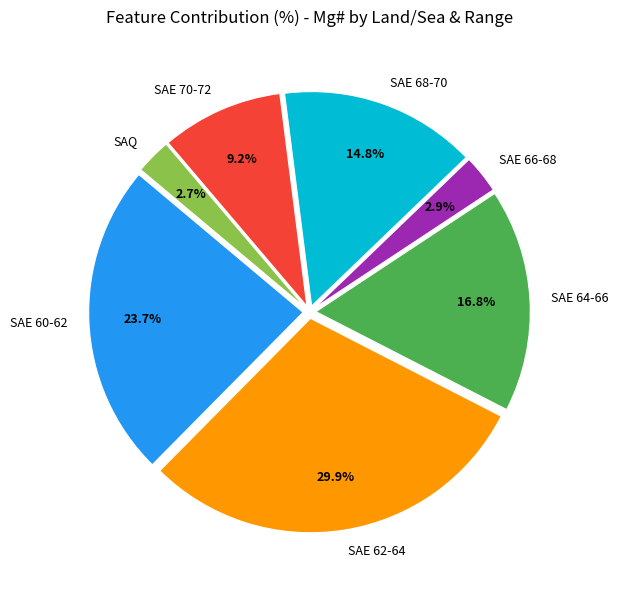

Which category has the biggest portion of the pie?

SAE 62-64